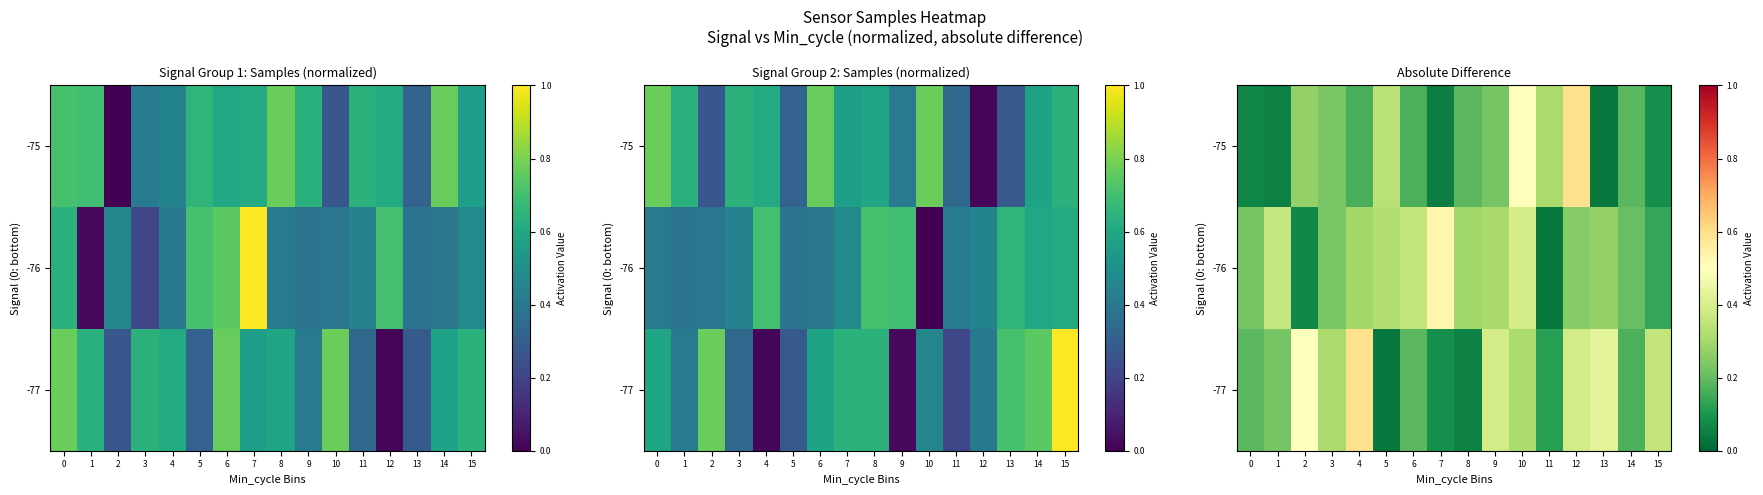

What is the difference between the maximum and minimum values in the -75 series?

0.6